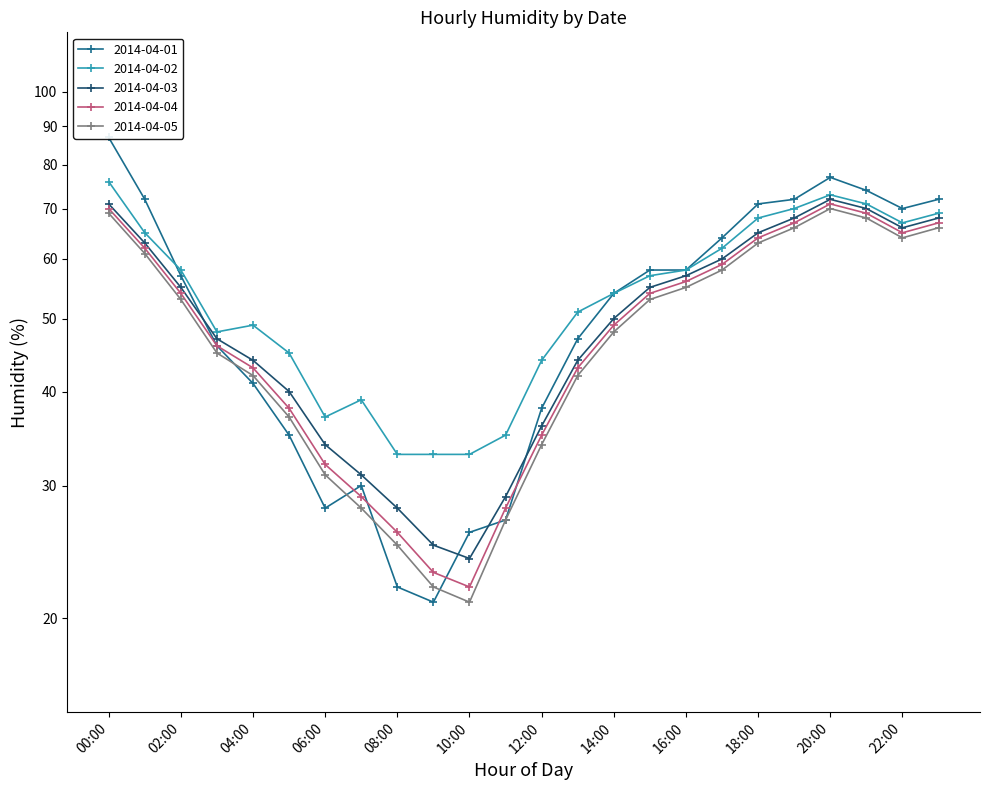

Is the value of 2014-04-02 at 00:00 greater than the value of 2014-04-05 at 07:00?

Yes